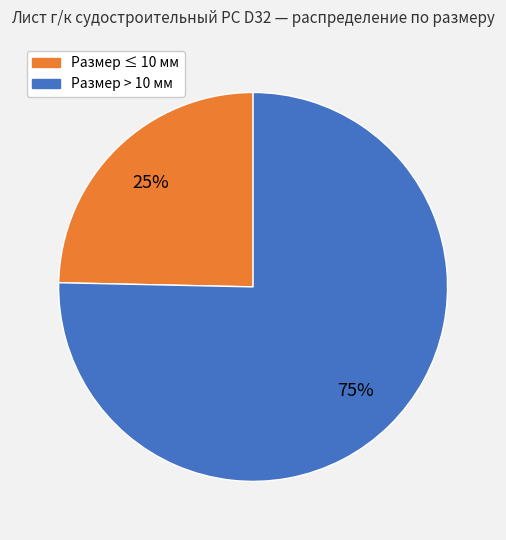

Is there any slice that represents more than half of the pie?

Yes